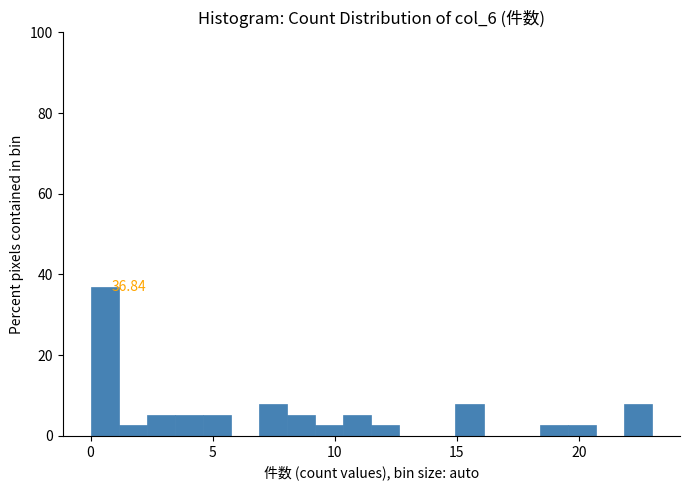

Around what value on the x-axis is the tallest bar? Give the approximate position of its centre, as read against the axis.

0.5